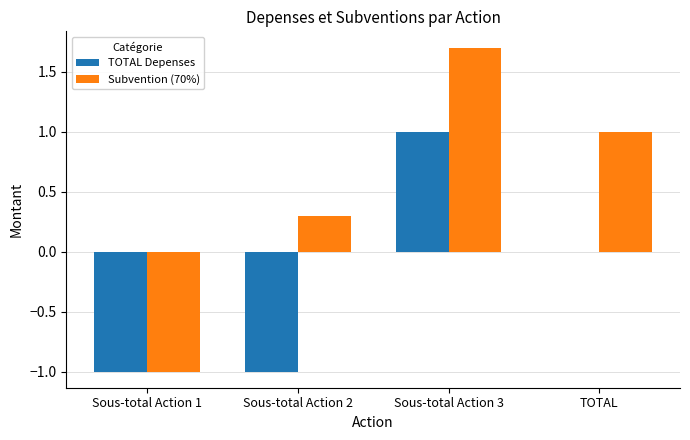

True or false: Subvention (70%) has a value of 2.3 at Sous-total Action 3.

False